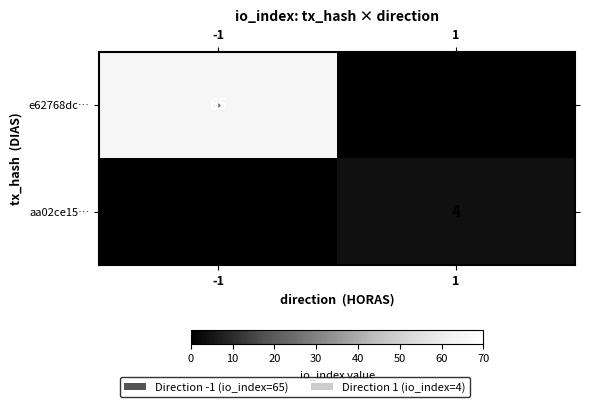

The aa02ce15… series shows -2 at -1. True or false?

False